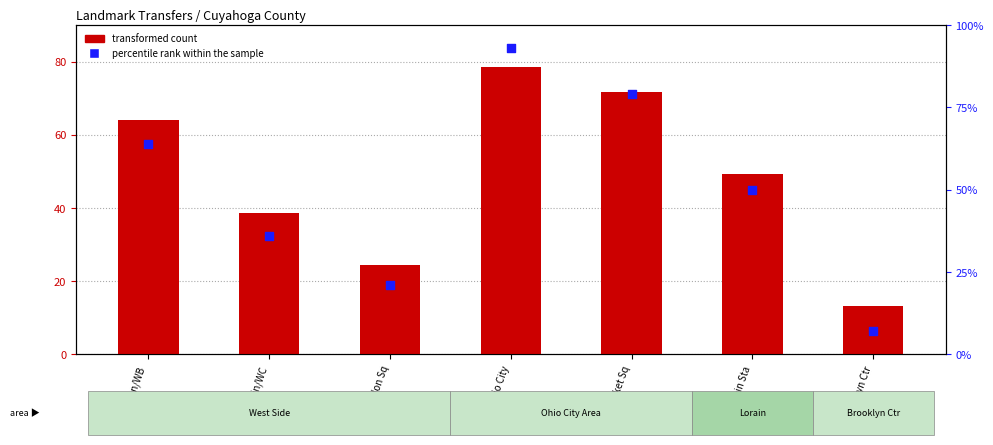

Is the value of transformed count at Franklin/WC greater than the value of percentile rank within the sample at Lorain Sta?

No